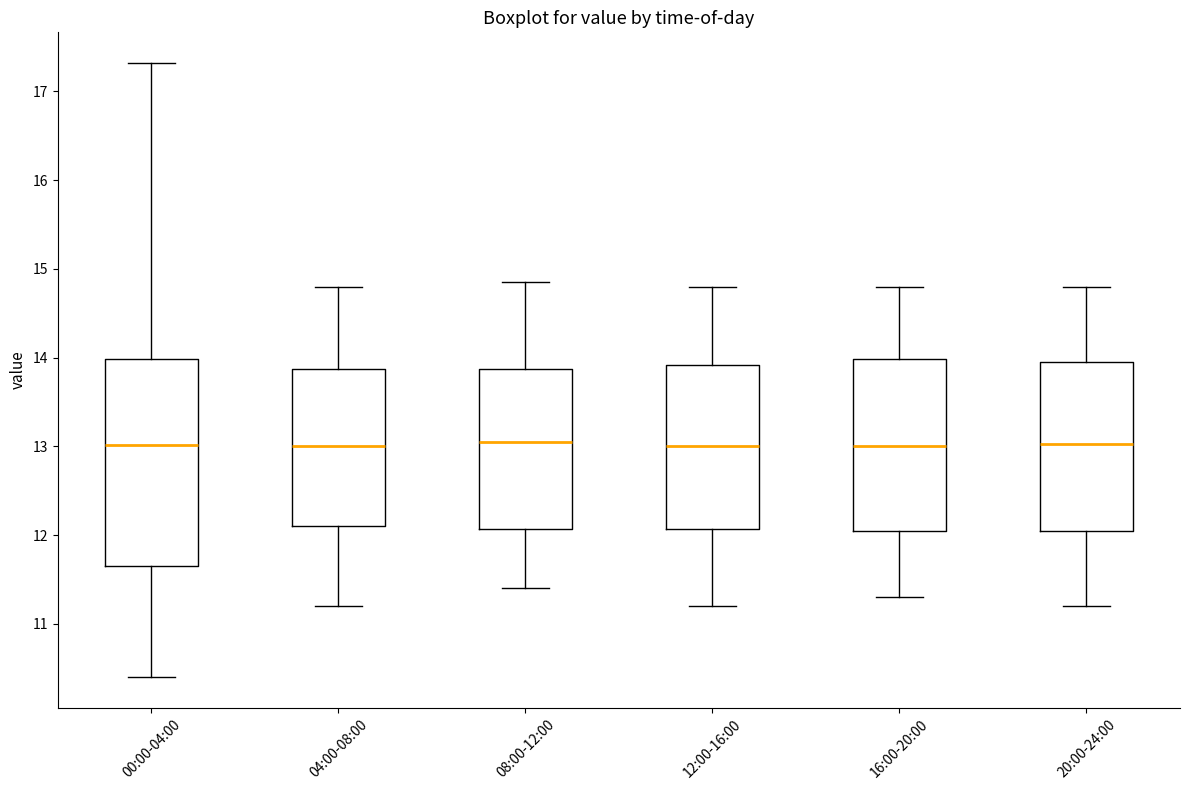

Reading left to right, read every box against the y-axis: the position of its median line, the range the box covers, and the ends of its whiskers. The values are not printed on the chart, so give them approximately, as read against the axis.

00:00-04:00: median 13.0, box 11.7 to 14.0, whiskers 10.4 to 17.3
04:00-08:00: median 13.0, box 12.1 to 13.9, whiskers 11.2 to 14.8
08:00-12:00: median 13.1, box 12.1 to 13.9, whiskers 11.4 to 14.9
12:00-16:00: median 13.0, box 12.1 to 13.9, whiskers 11.2 to 14.8
16:00-20:00: median 13.0, box 12.1 to 14.0, whiskers 11.3 to 14.8
20:00-24:00: median 13.0, box 12.1 to 14.0, whiskers 11.2 to 14.8